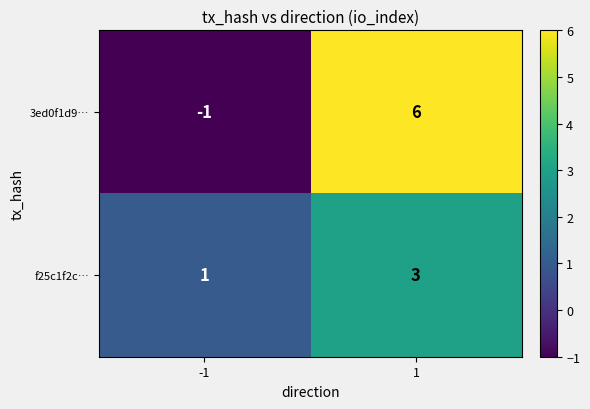

What is the difference between the 3ed0f1d9… values at 1 and -1?

7